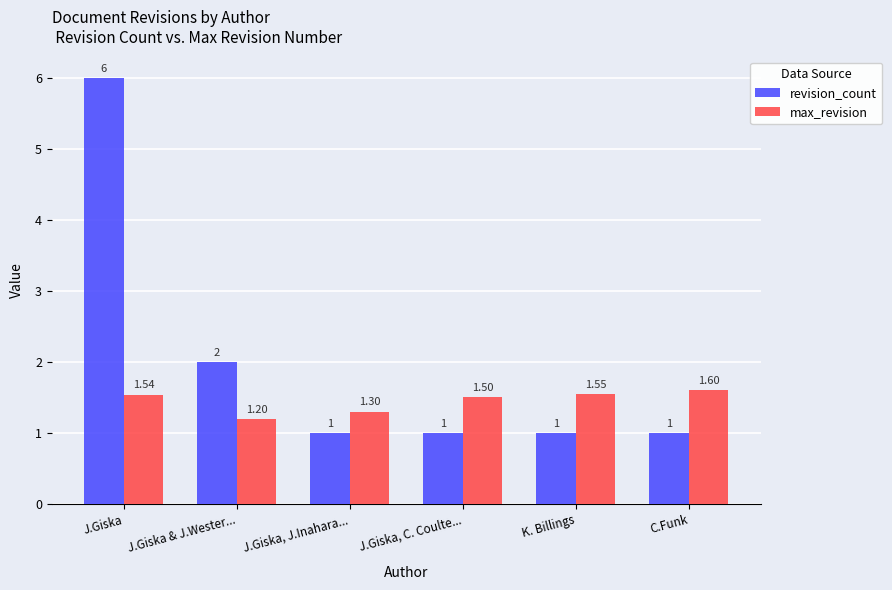

Read the revision_count value at J.Giska & J.Wester....

2.0